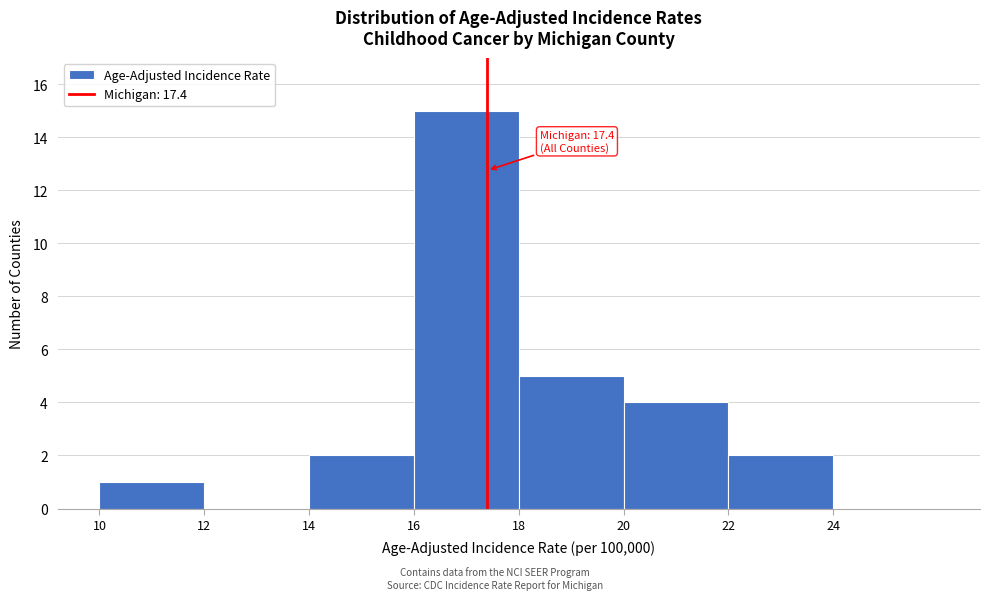

Which range on the x-axis has the tallest bar?

16 to 18